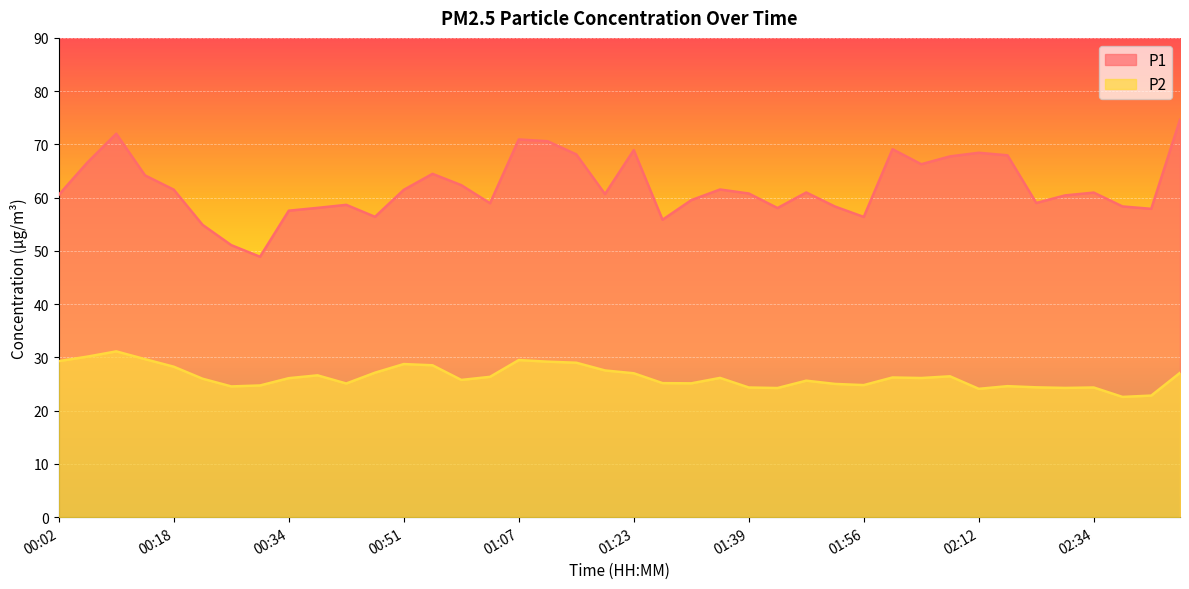

What is the lowest value of the P1 series?

48.9